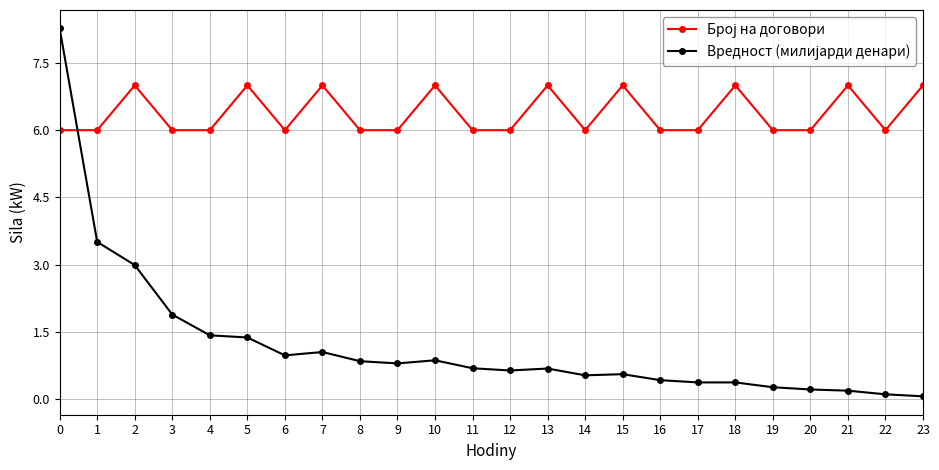

What is the maximum value shown in the chart?

8.3